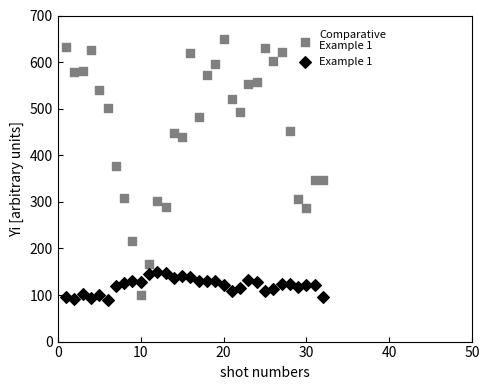

Across all data points, what is the range of Y values (max minus min)?

560.0